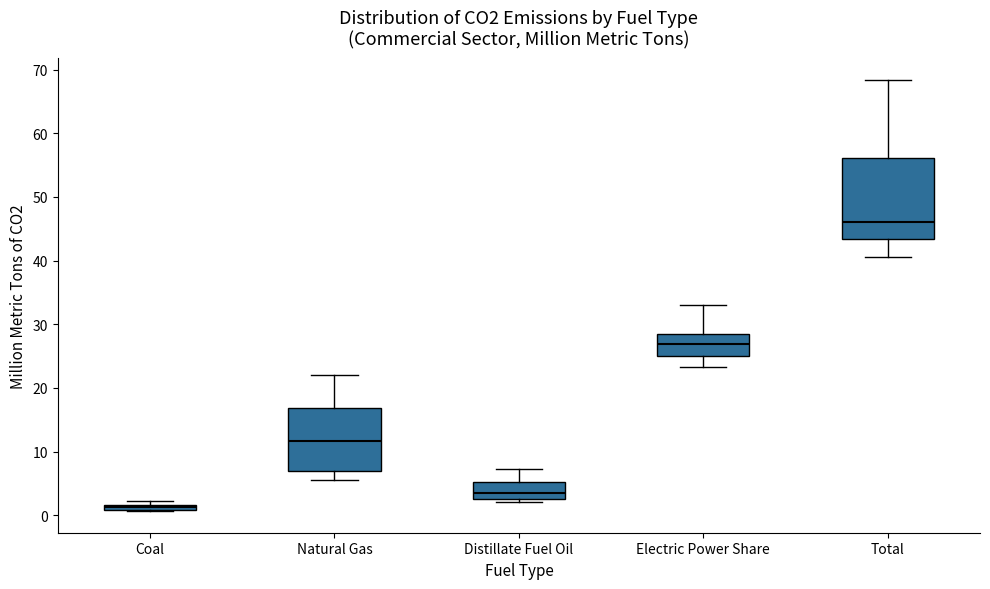

Which box's median line is the lowest?

Coal